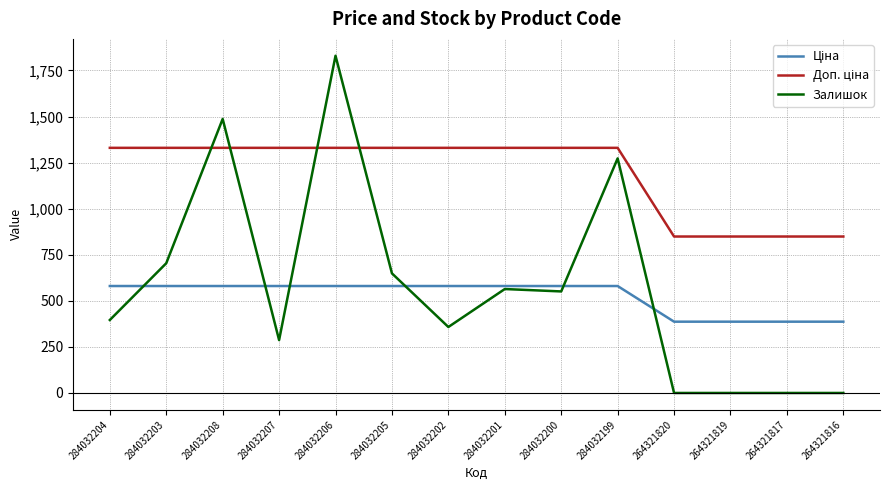

What is the difference between the highest and lowest values at 264321816?

849.0